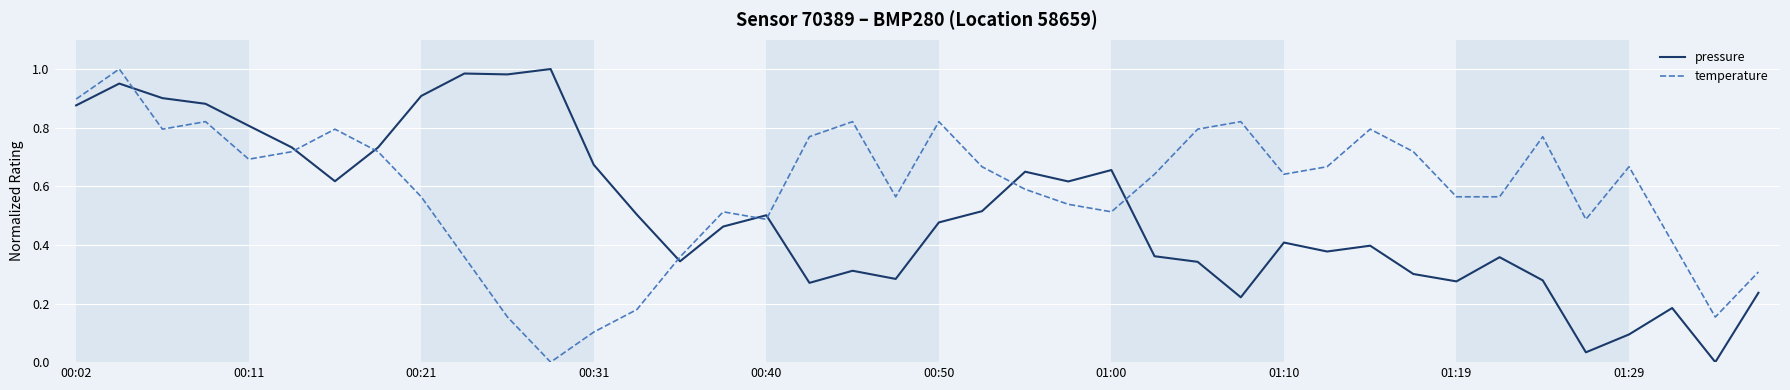

True or false: temperature and pressure intersect in this chart.

True